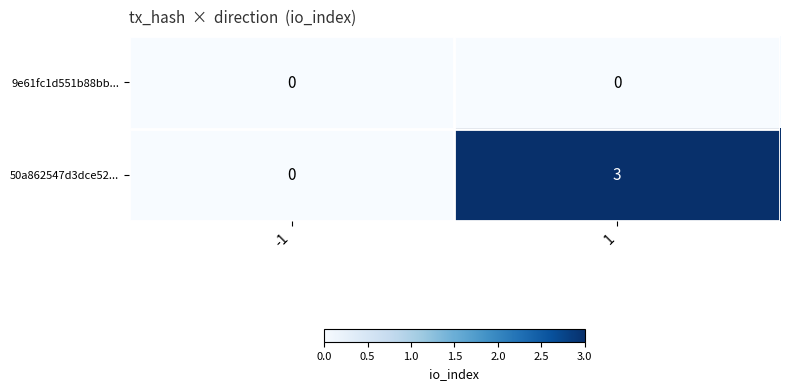

Rank the series at 1 from lowest to highest value.

9e61fc1d551b88bb..., 50a862547d3dce52...